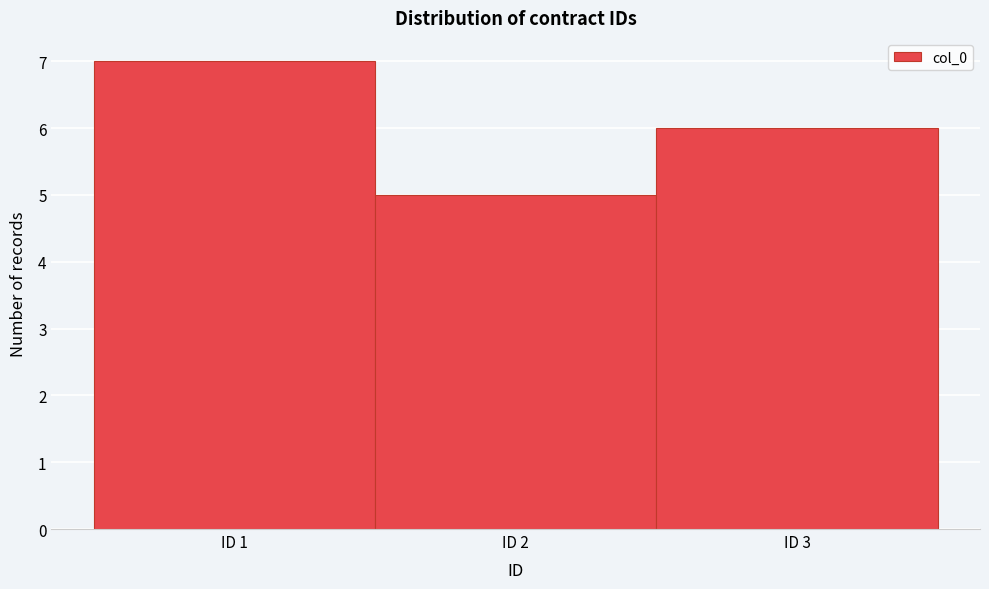

What is the height of the bar covering 1.5 to 2.5 on the x-axis? The values are not printed on the chart, so give them approximately, as read against the axis.

5